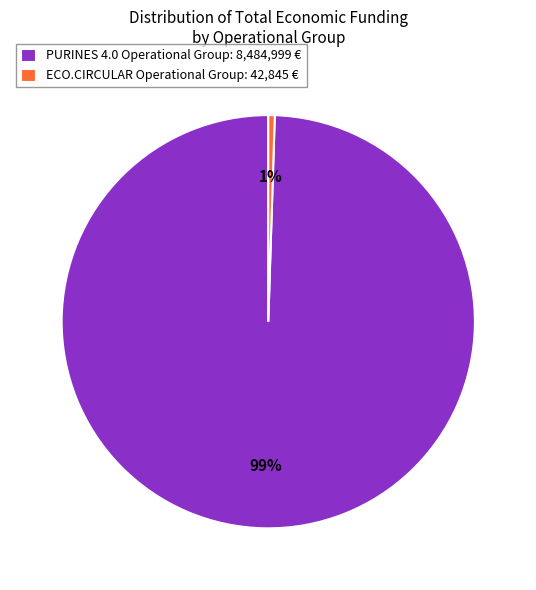

Combined, do PURINES 4.0 Operational Group and ECO.CIRCULAR Operational Group account for over 50%?

Yes